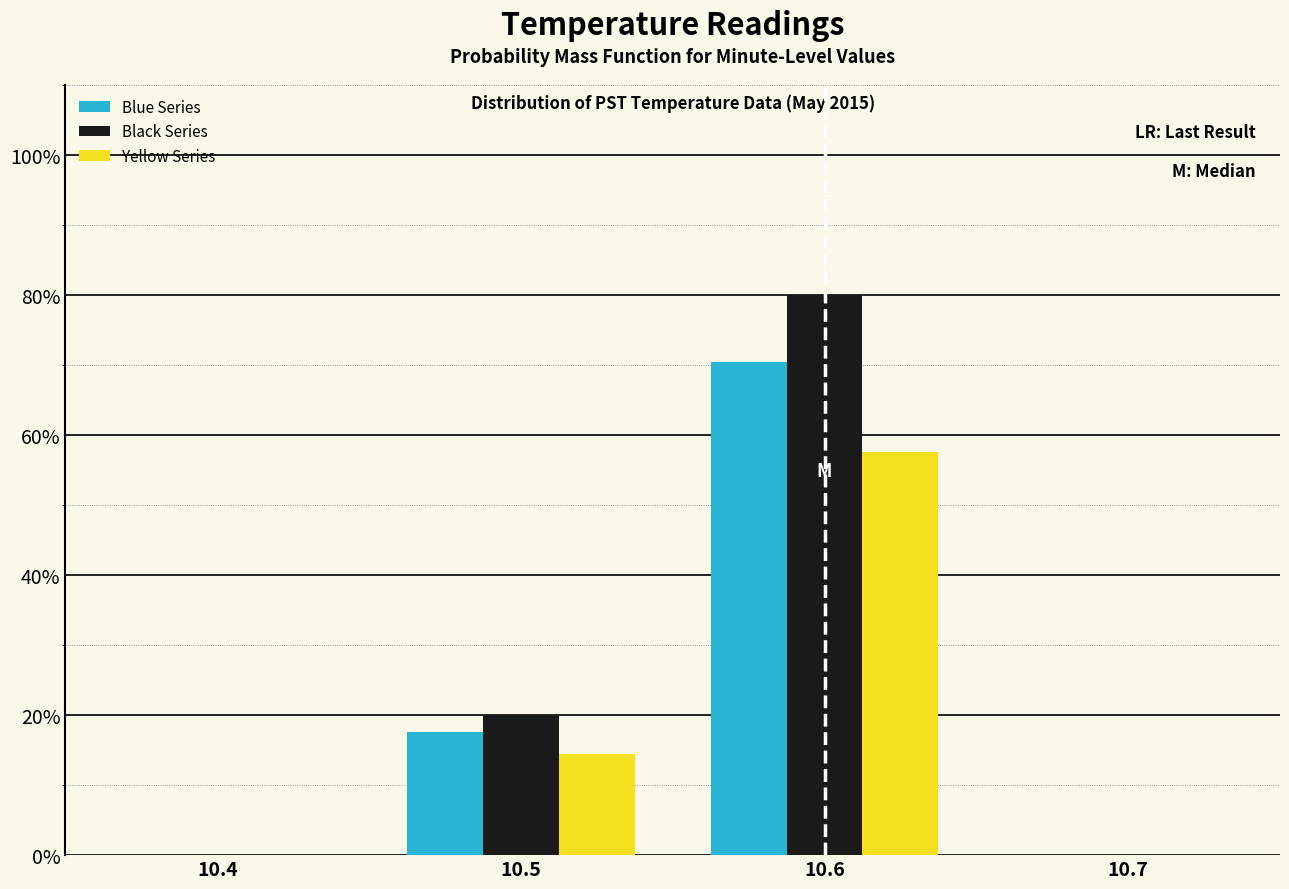

Reading left to right, list all the values displayed in this chart.

Blue Series: 10.5=17.6	10.6=70.4	10.7=0.0
Black Series: 10.5=20.0	10.6=80.0	10.7=0.0
Yellow Series: 10.5=14.4	10.6=57.6	10.7=0.0